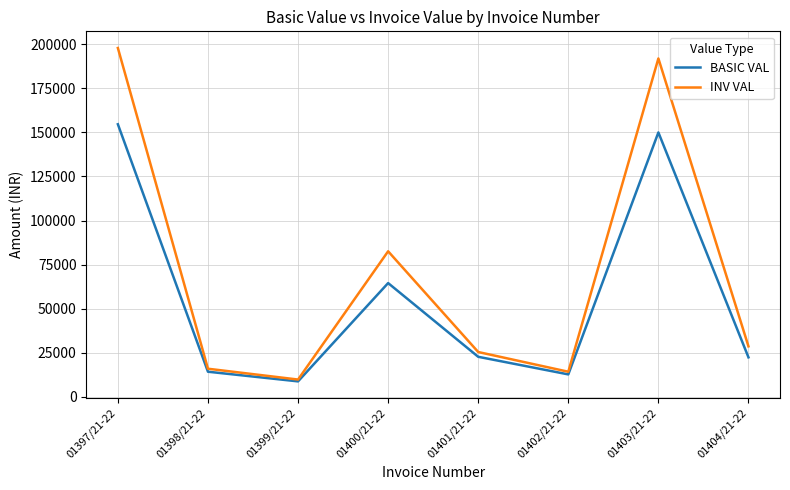

Which series has the largest total across all categories?

INV VAL